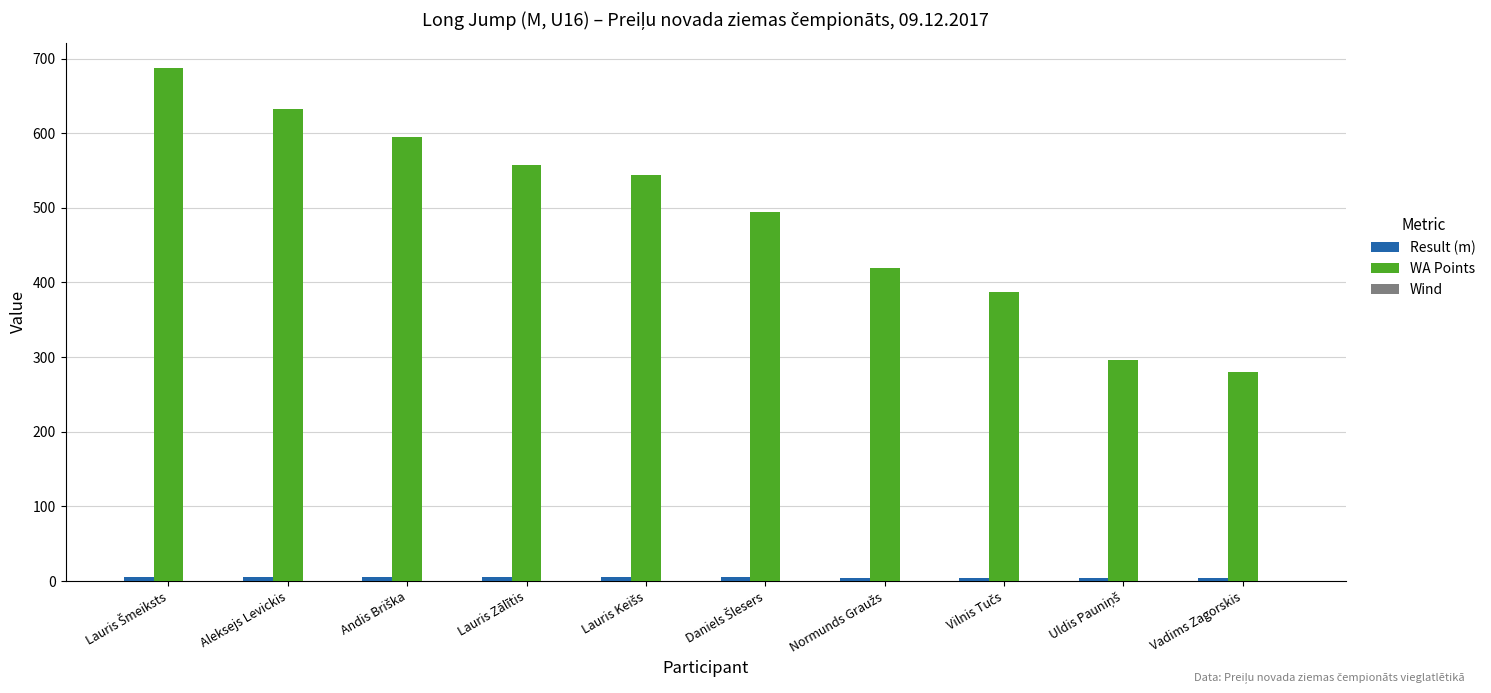

True or false: WA Points has a value of 633.0 at Aleksejs Levickis.

True